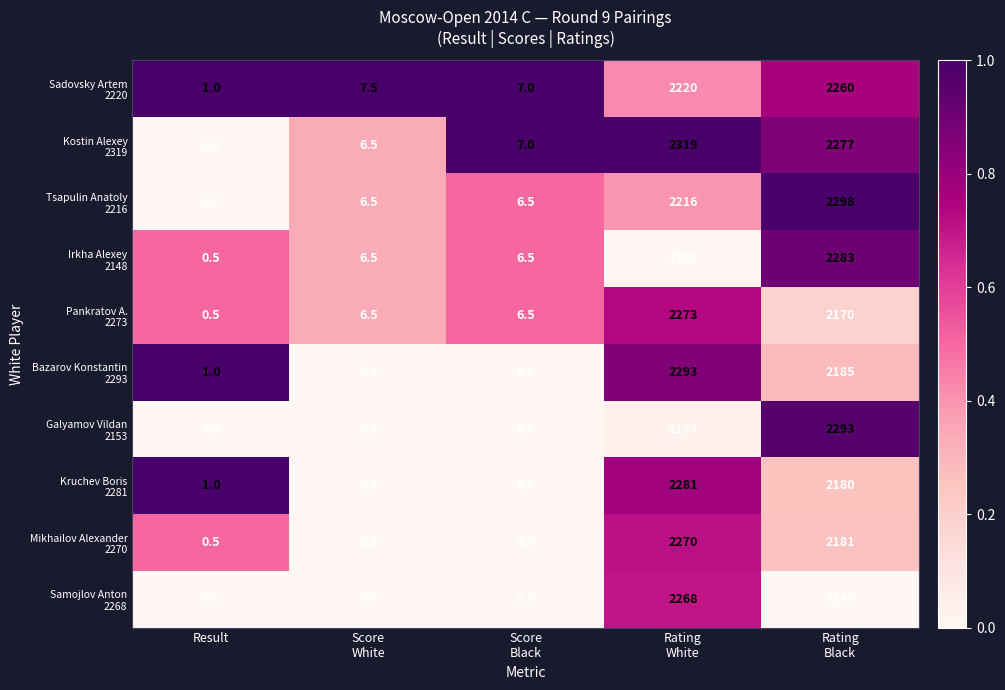

At which category does the chart reach its peak across all series?

Rating
White